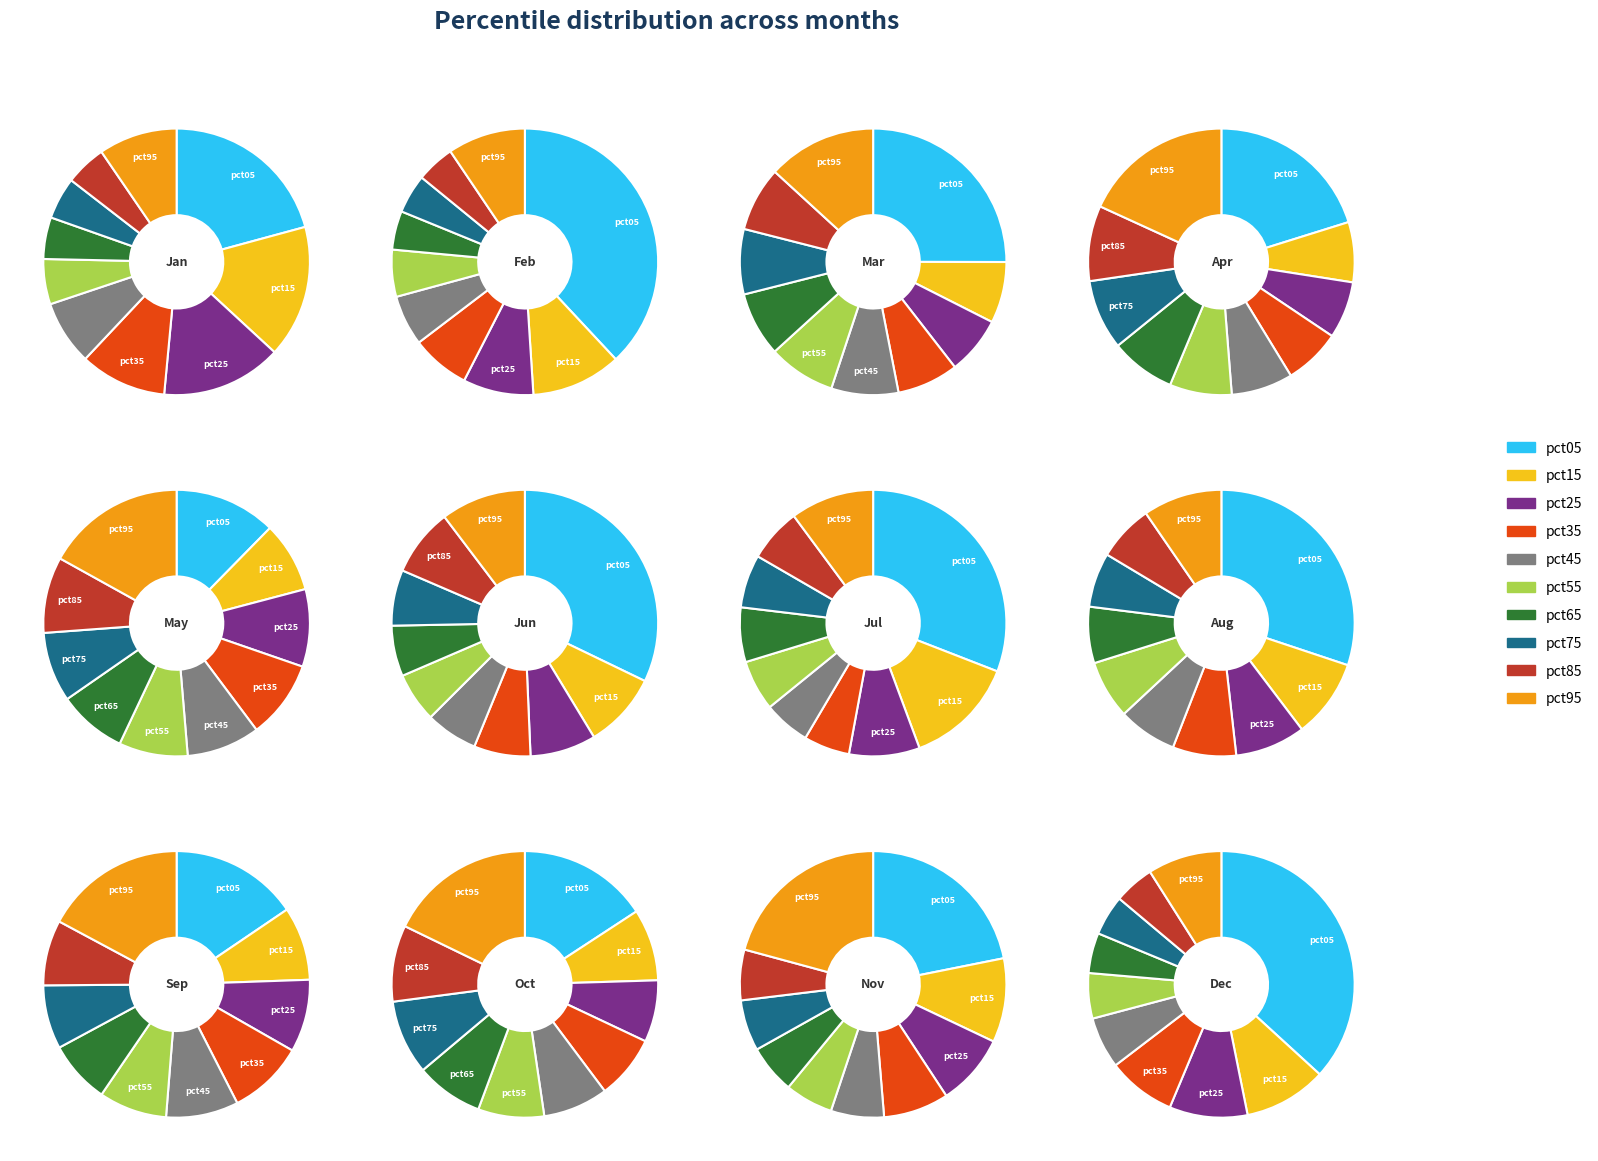

Combined, what portion of the pie is pct15 and pct35?

26.6%